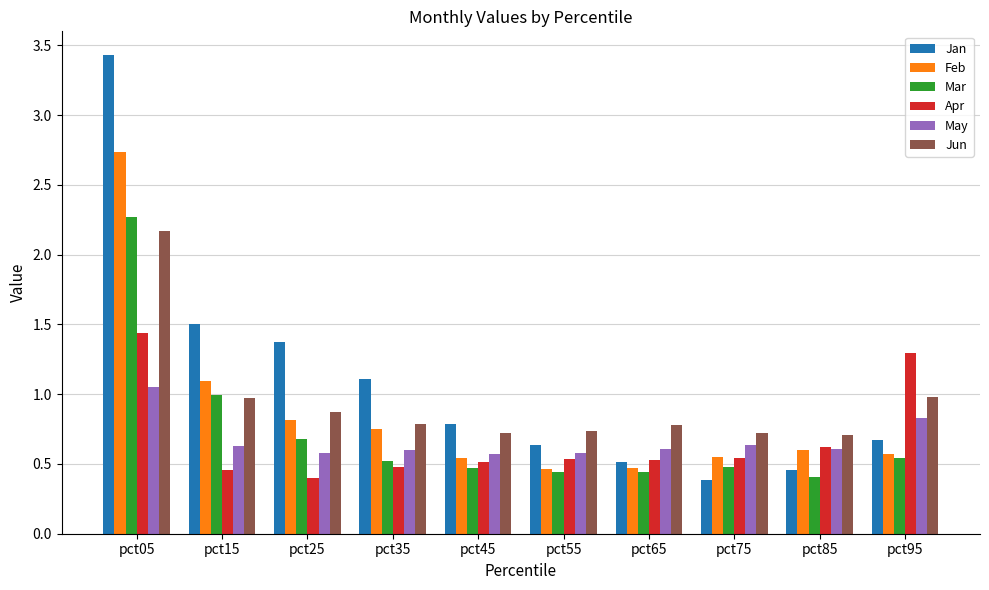

At which category is the sum across all series the highest?

pct05